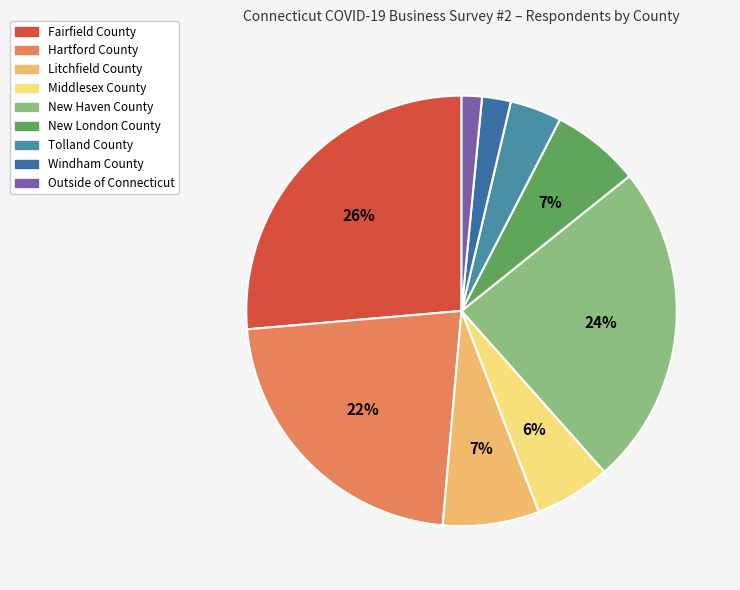

True or false: Tolland County accounts for 13% of the total.

False